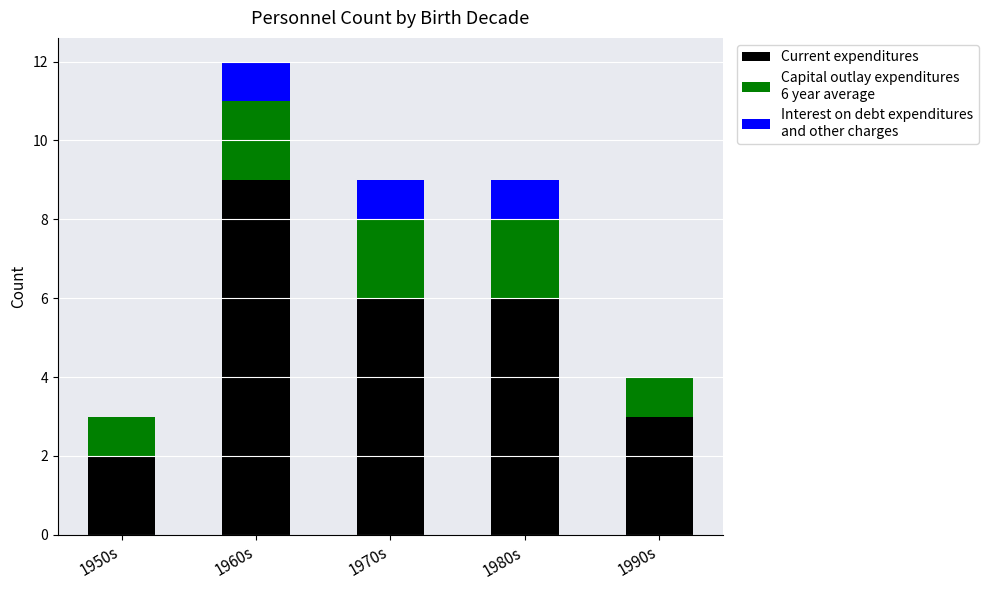

At which category is the sum across all series the highest?

1960s